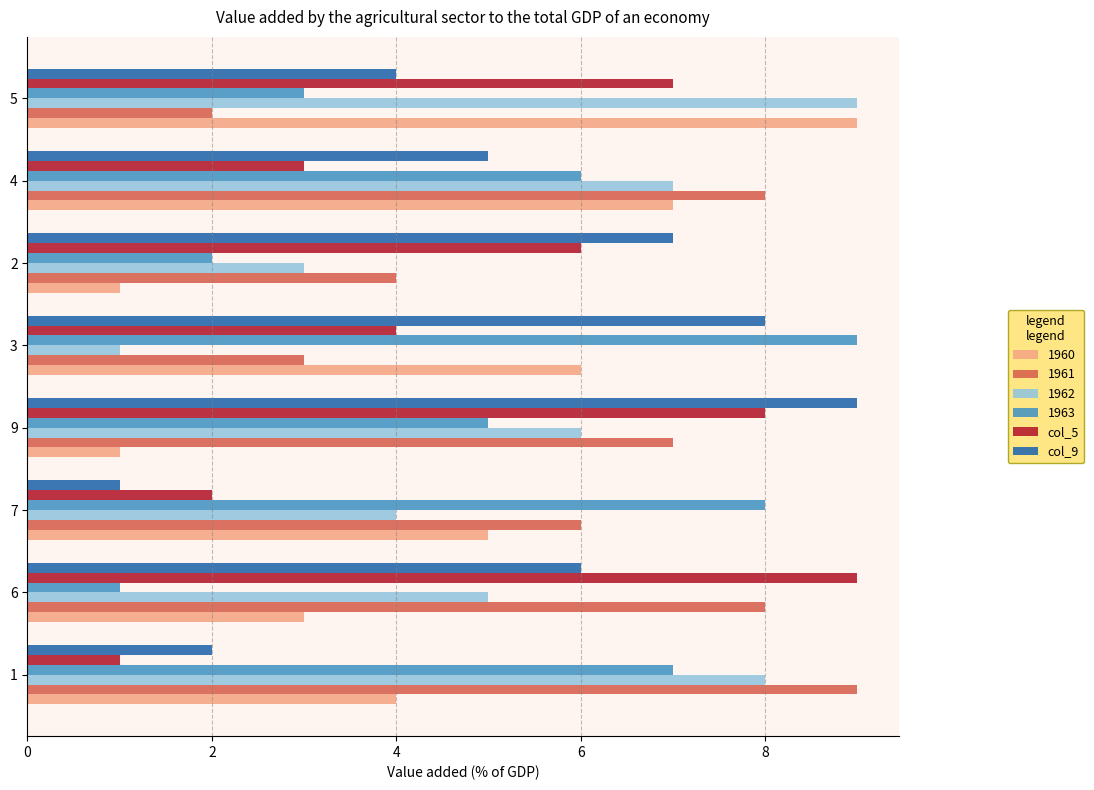

Which series has the largest total across all categories?

1961